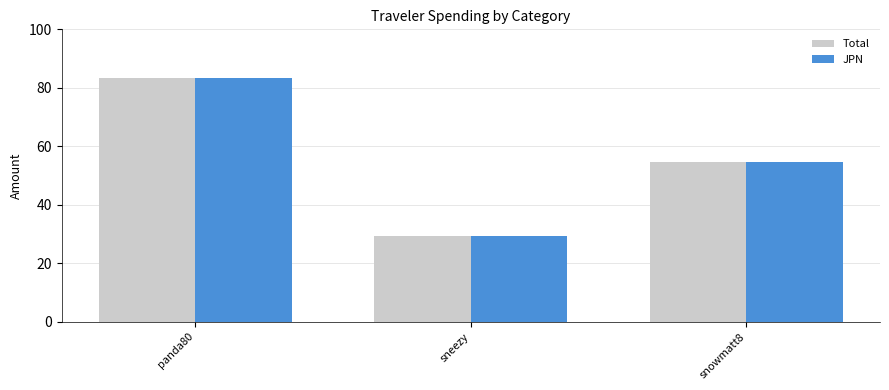

How many data points in Total are less than 54?

1